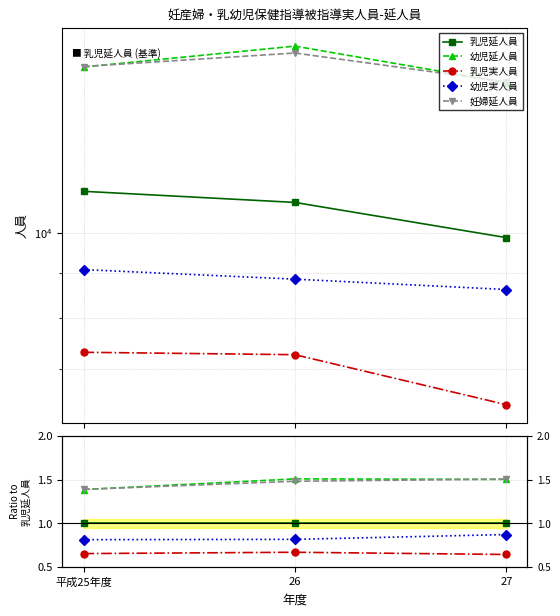

Is it true that 乳児実人員 equals 0.7 at 26?

True